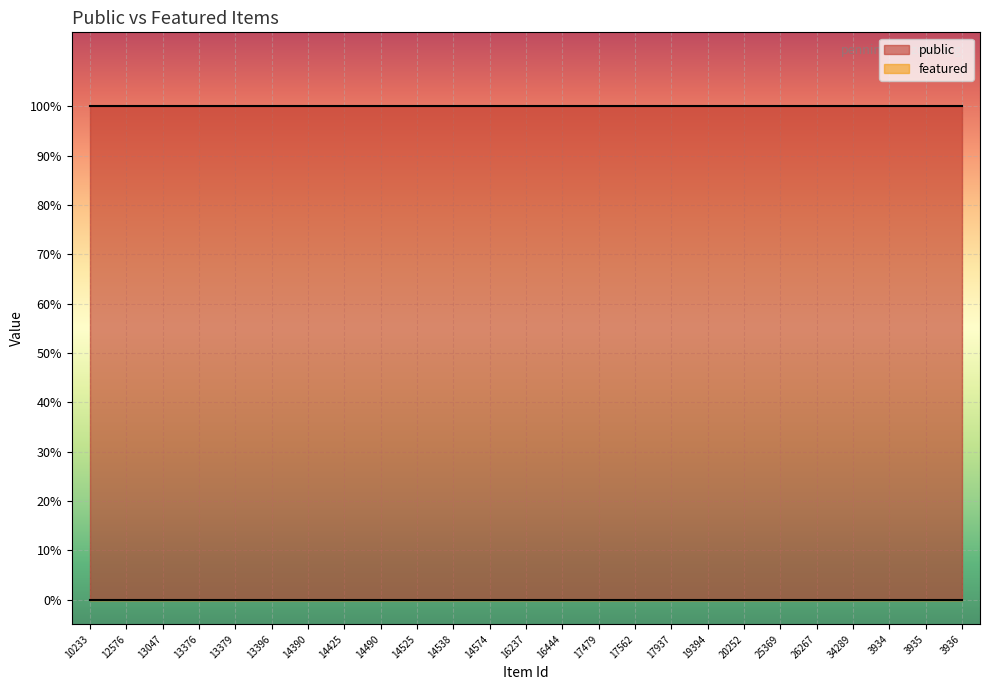

Which category has the lowest value in the public series?

10233